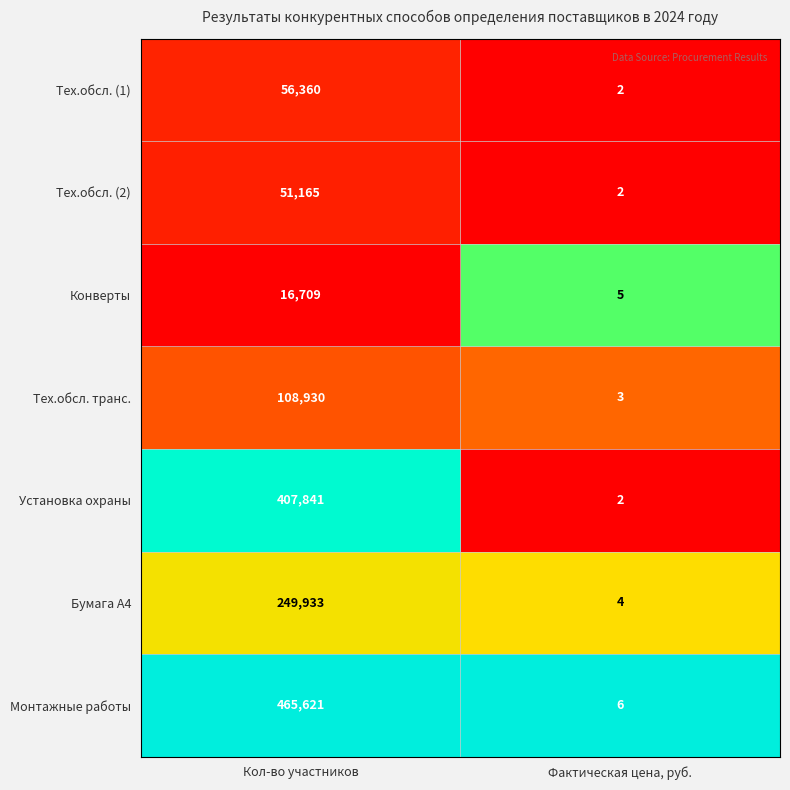

Where is Тех.обсл. транс. nearest to the value 54466?

Фактическая цена, руб.